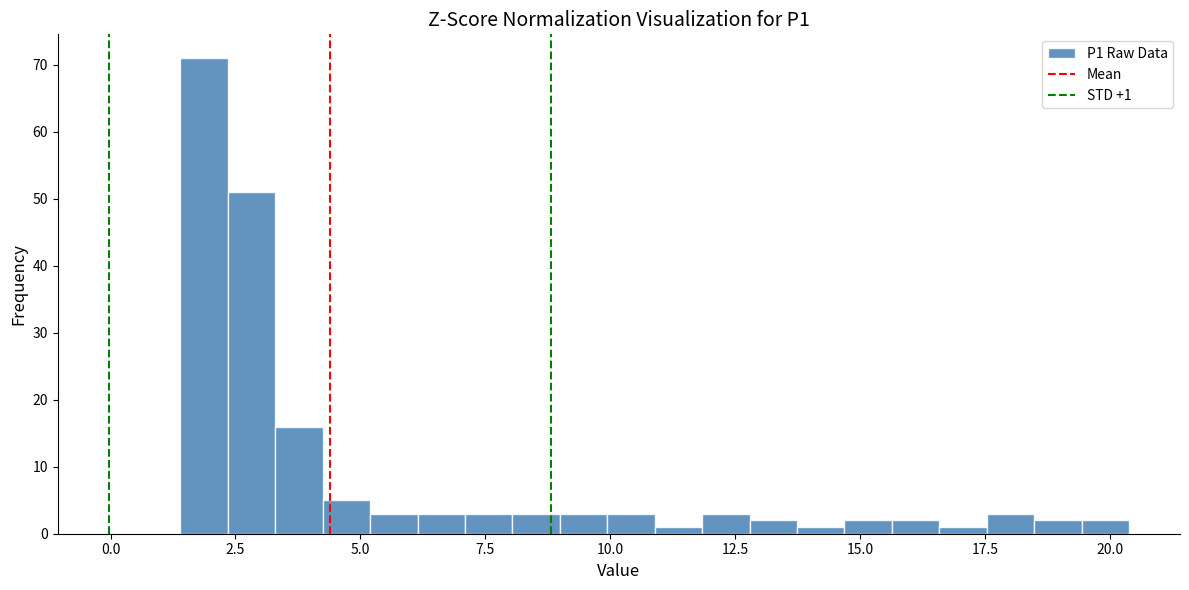

Read against the x-axis, roughly where is the centre of the tallest bar?

2.0